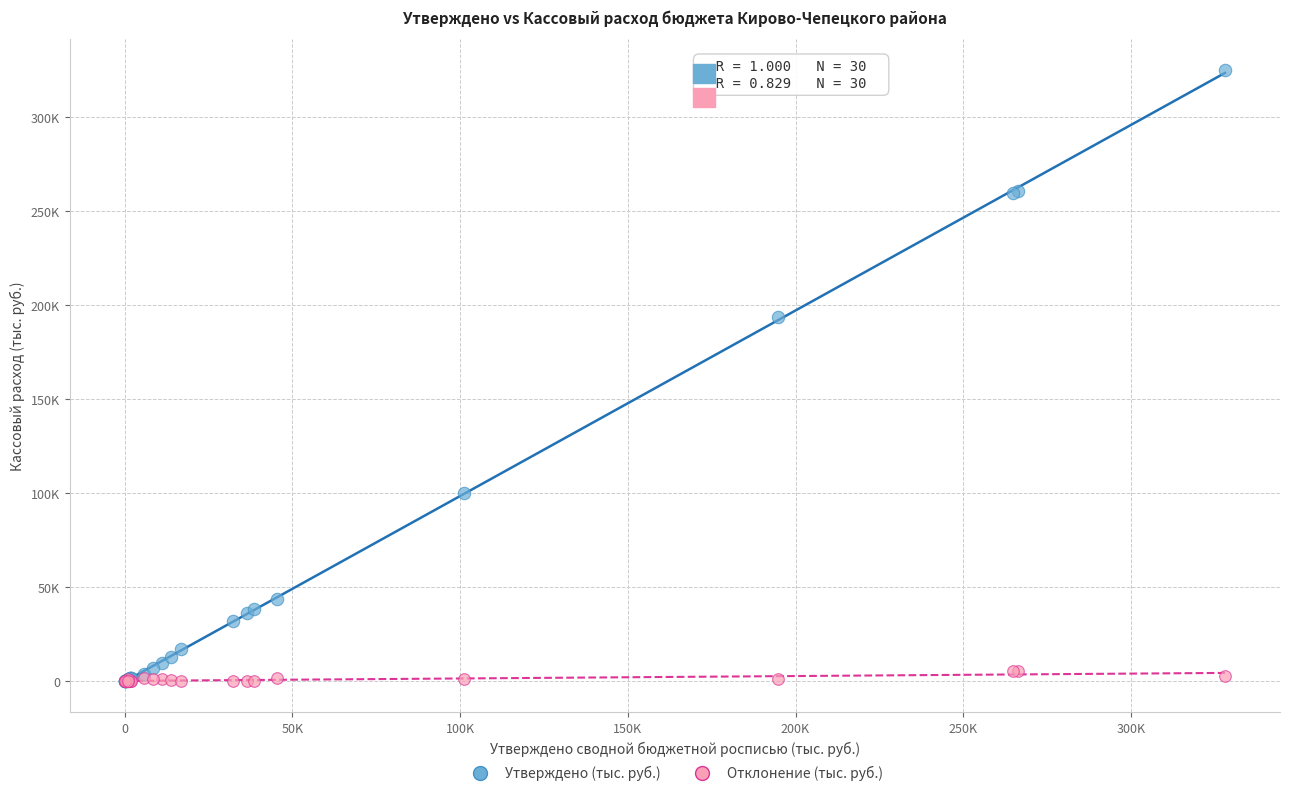

What are all the series names shown in the legend?

Утверждено (тыс. руб.), Отклонение (тыс. руб.)